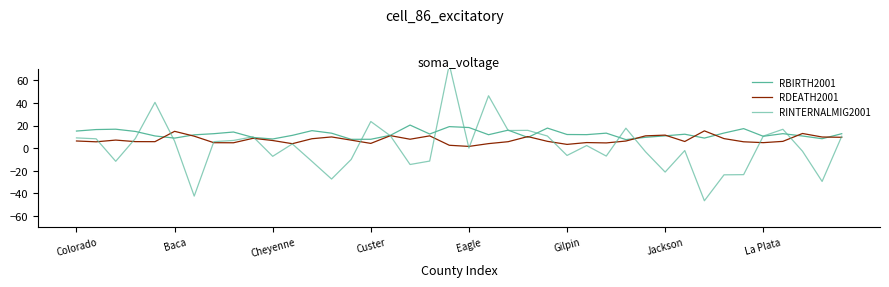

What is the difference between the RINTERNALMIG2001 values at 12 and 36?

28.4